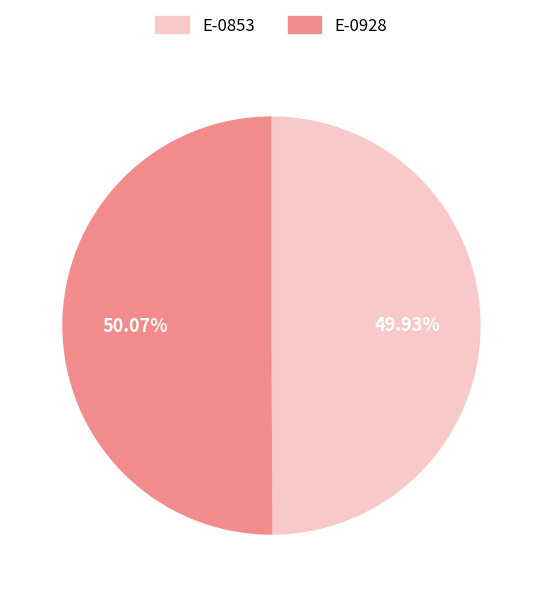

Approximately how many times larger is the value at E-0928 compared to E-0853?

1.0